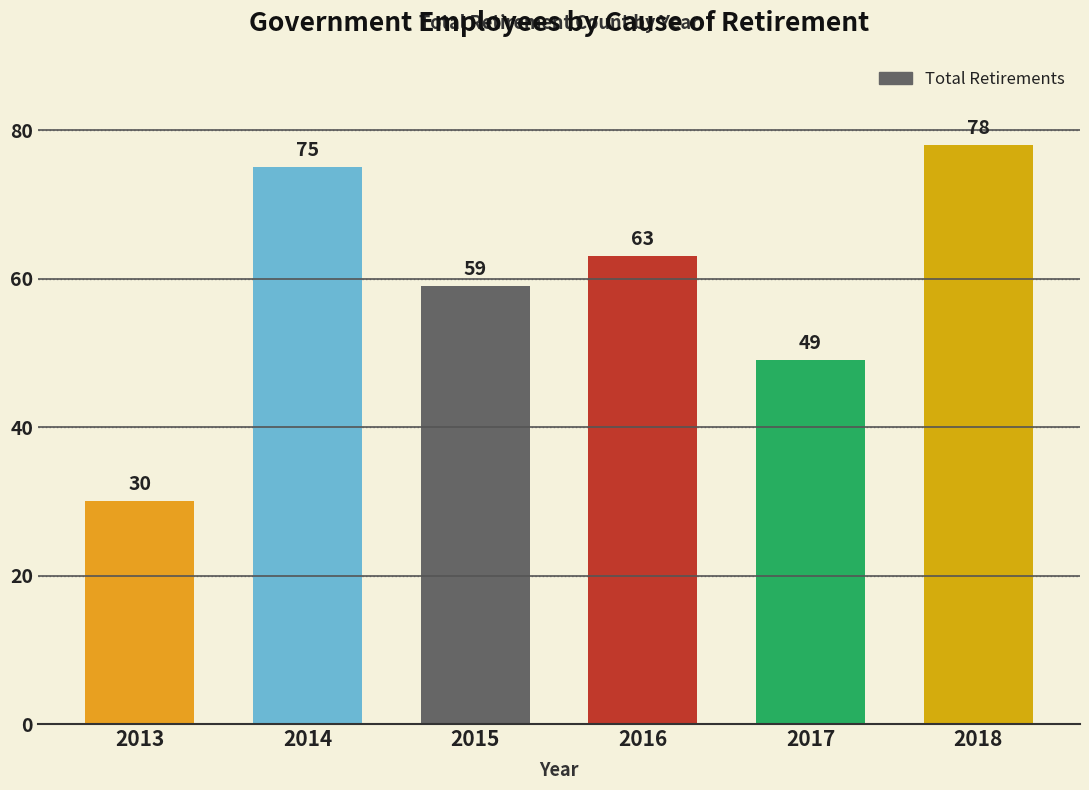

Between 2018 and 2015, which is larger?

2018